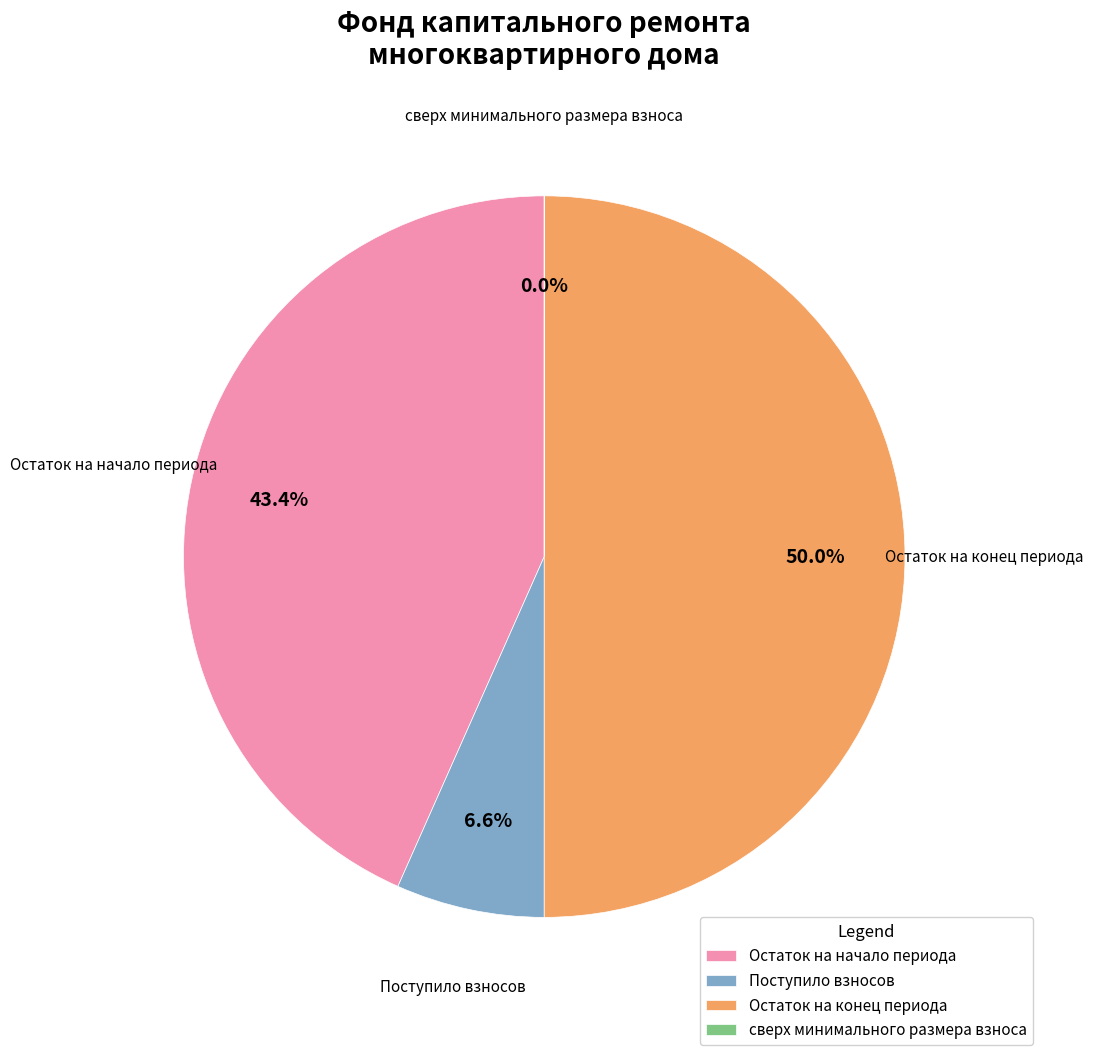

What is the largest slice in the pie chart?

Остаток на конец периода